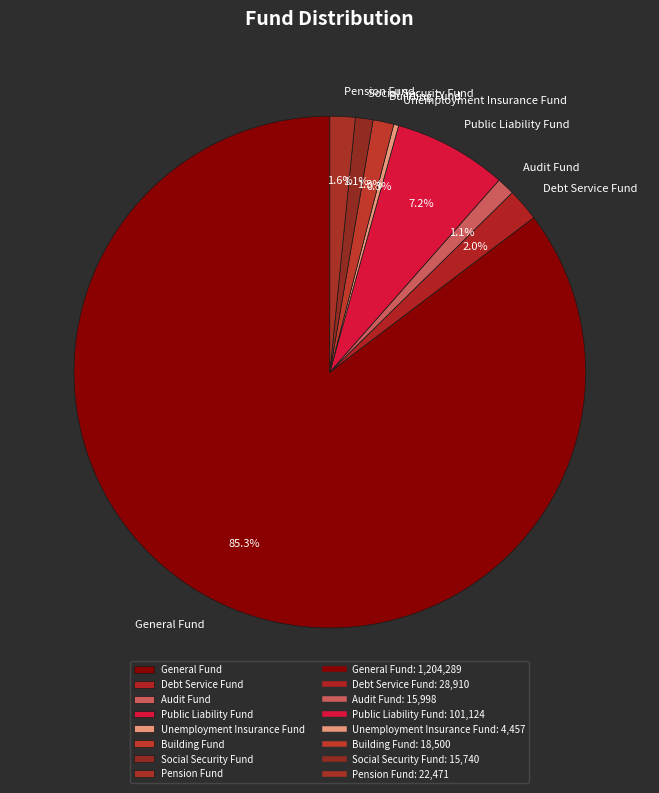

Which category accounts for the majority?

General Fund